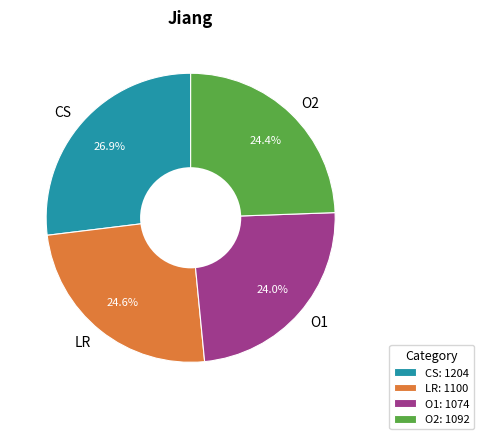

Count the number of slices in the pie.

4